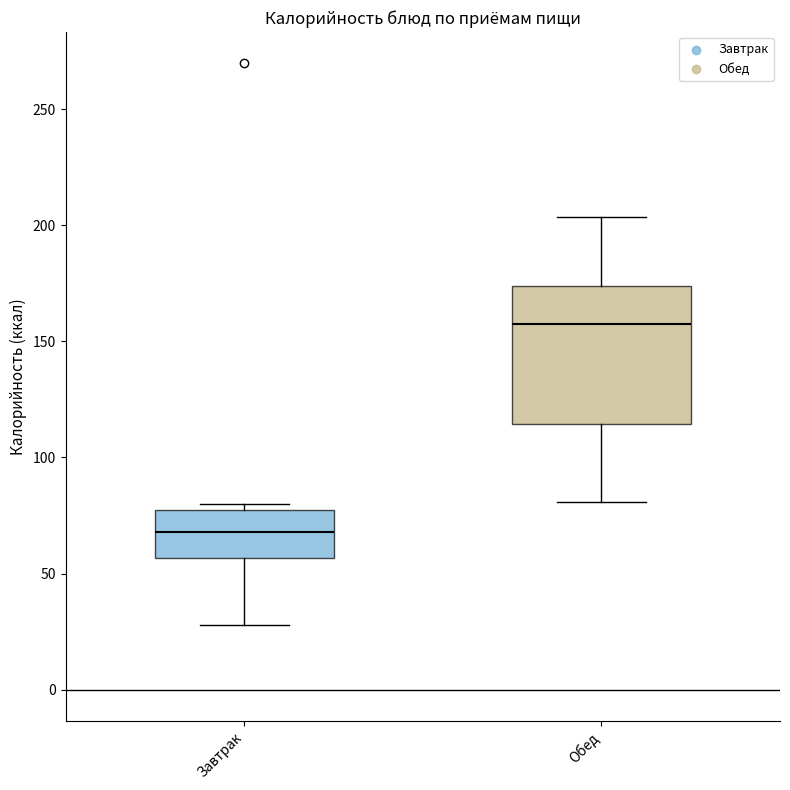

Which box is the tallest, from its lower edge to its upper edge?

Обед